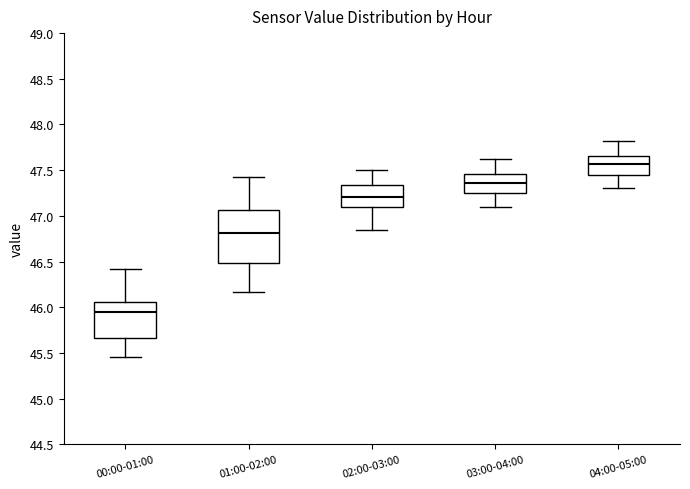

Comparing the boxes themselves (not the whiskers), which one is the tallest?

01:00-02:00